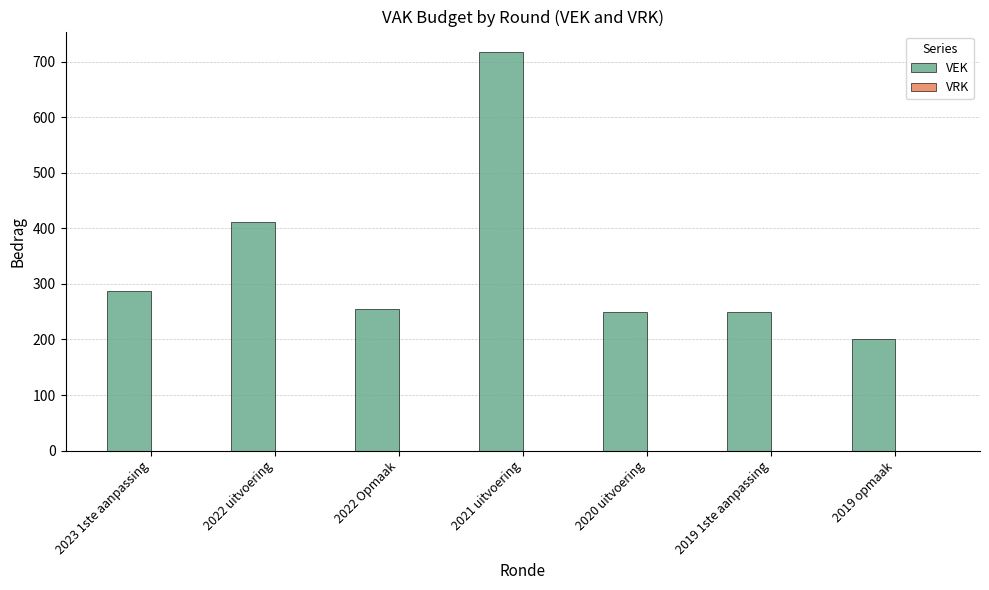

What is the difference between the maximum and minimum values?

518